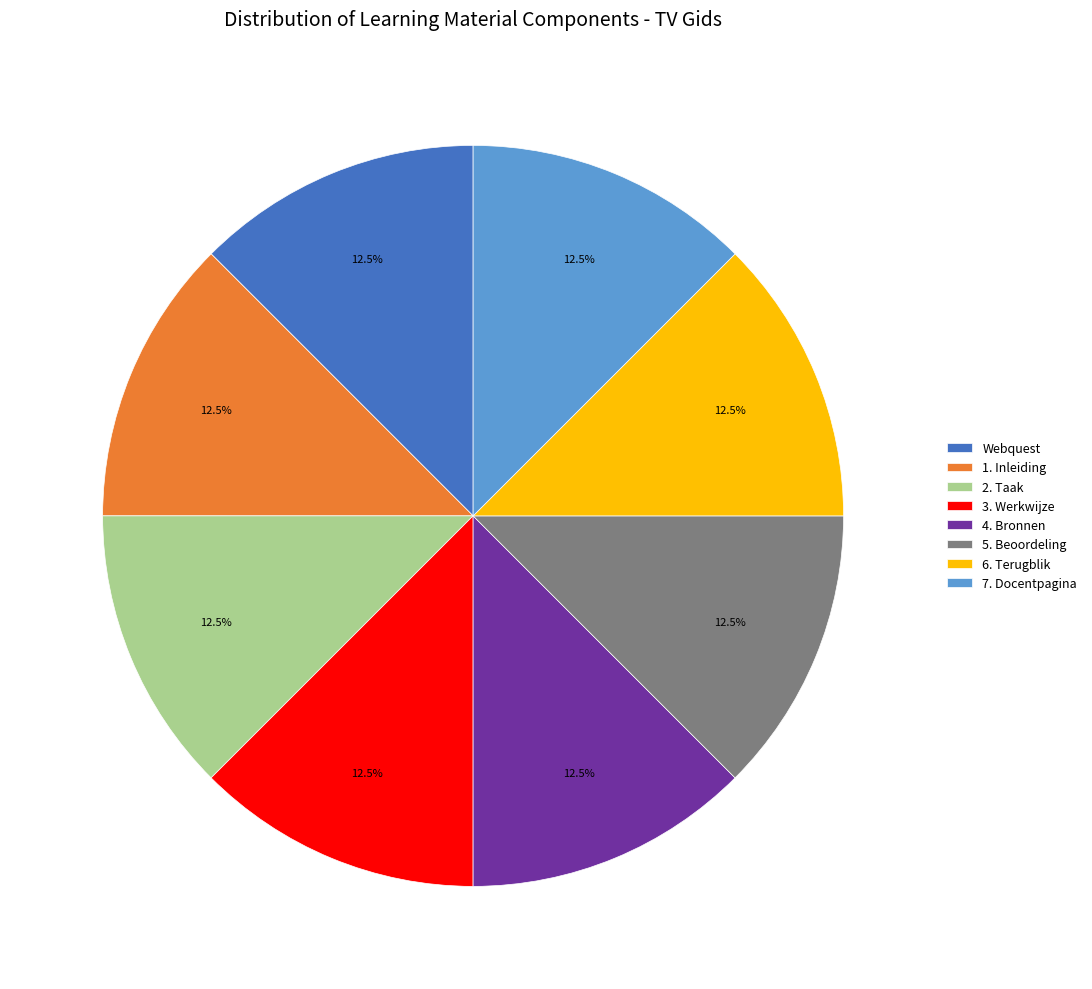

Does 2. Taak account for over 50% of the chart?

No